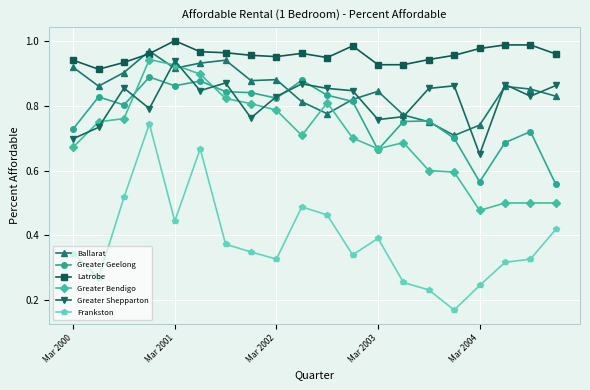

After their last crossing, which series has the higher values: Ballarat or Greater Bendigo?

Ballarat